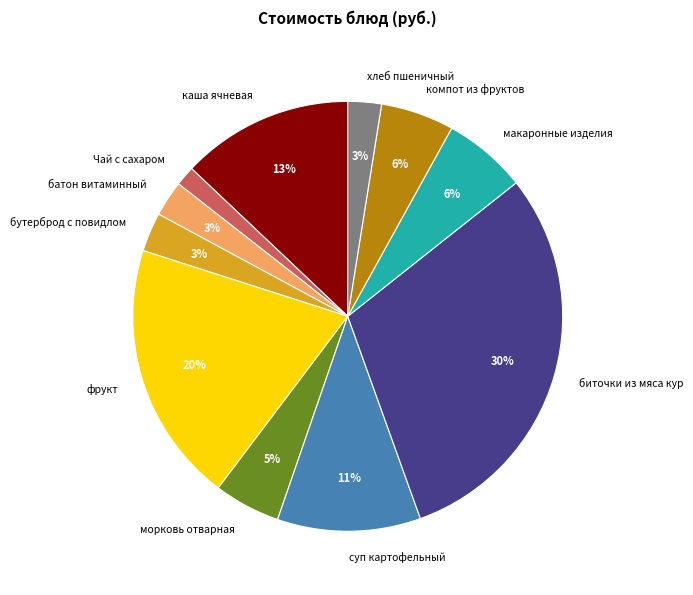

Between морковь отварная and фрукт, which is larger?

фрукт